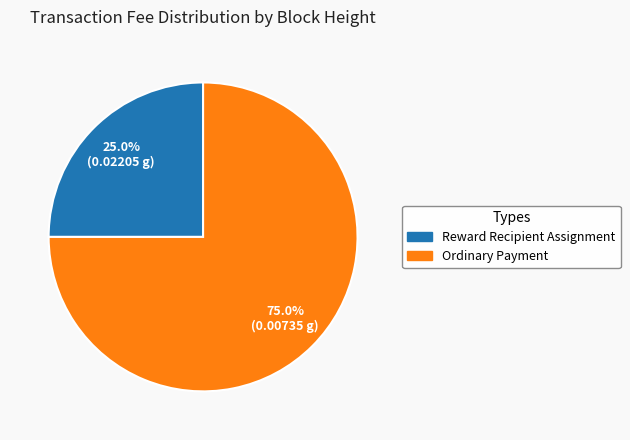

Which slice is the smallest?

Reward Recipient Assignment